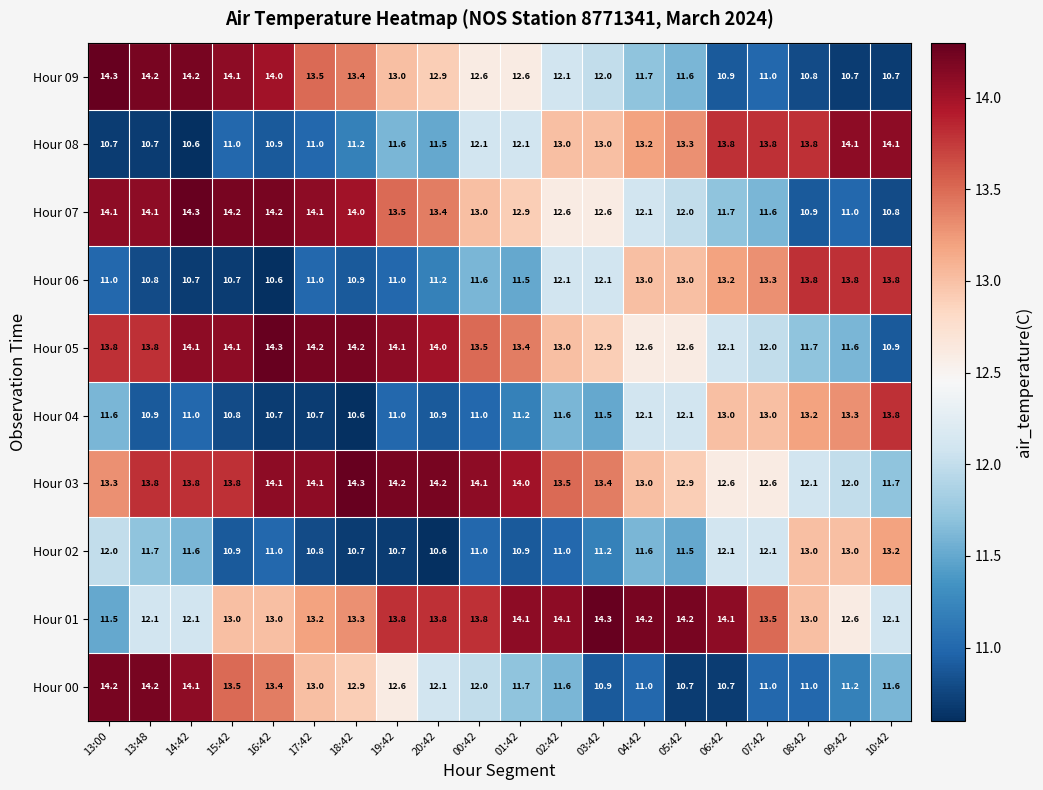

What is the spread (max minus min) of values at 09:42?

3.4